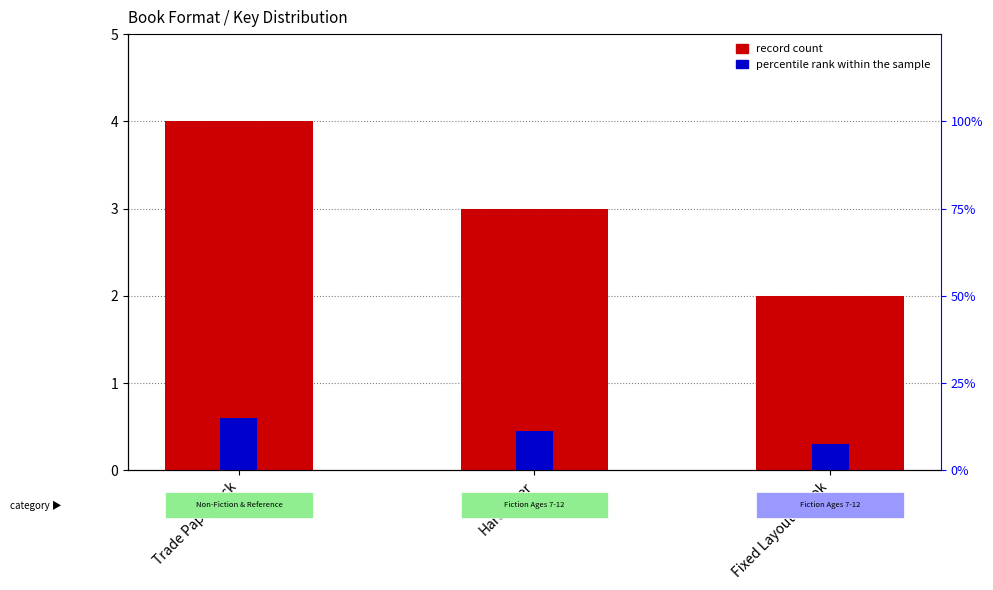

Which series has the largest total across all categories?

record count